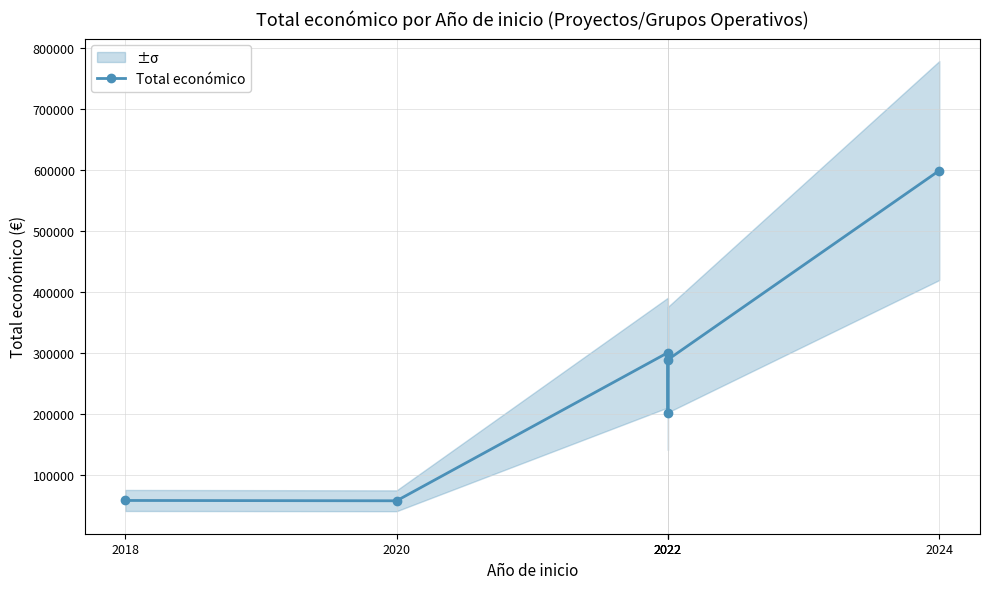

What is the value of the 2nd point from the left?

56980